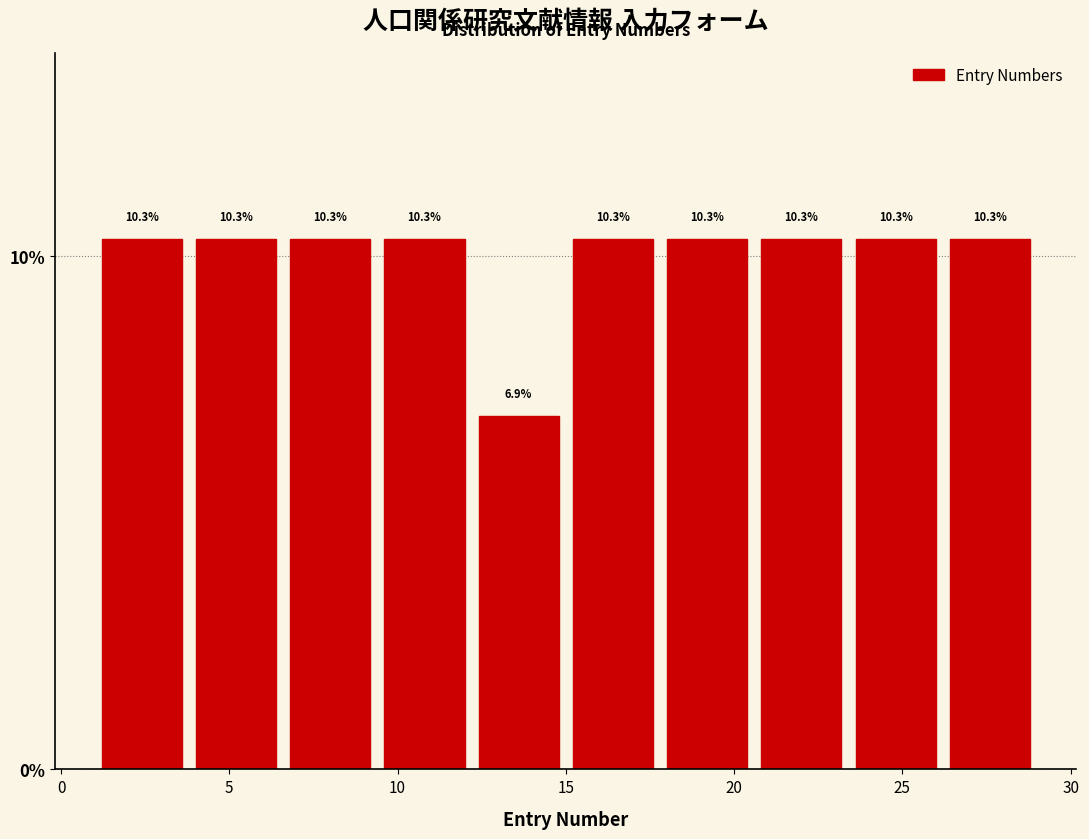

Reading left to right, transcribe this chart: for each bar, give the range it covers on the x-axis and its height. The bar edges are not printed on the chart, so give them approximately, as read against the axis.

1.0 to 3.8: 10.3
3.8 to 6.6: 10.3
6.6 to 9.4: 10.3
9.4 to 12.2: 10.3
12.2 to 15.0: 6.9
15.0 to 17.8: 10.3
17.8 to 20.6: 10.3
20.6 to 23.4: 10.3
23.4 to 26.2: 10.3
26.2 to 29.0: 10.3